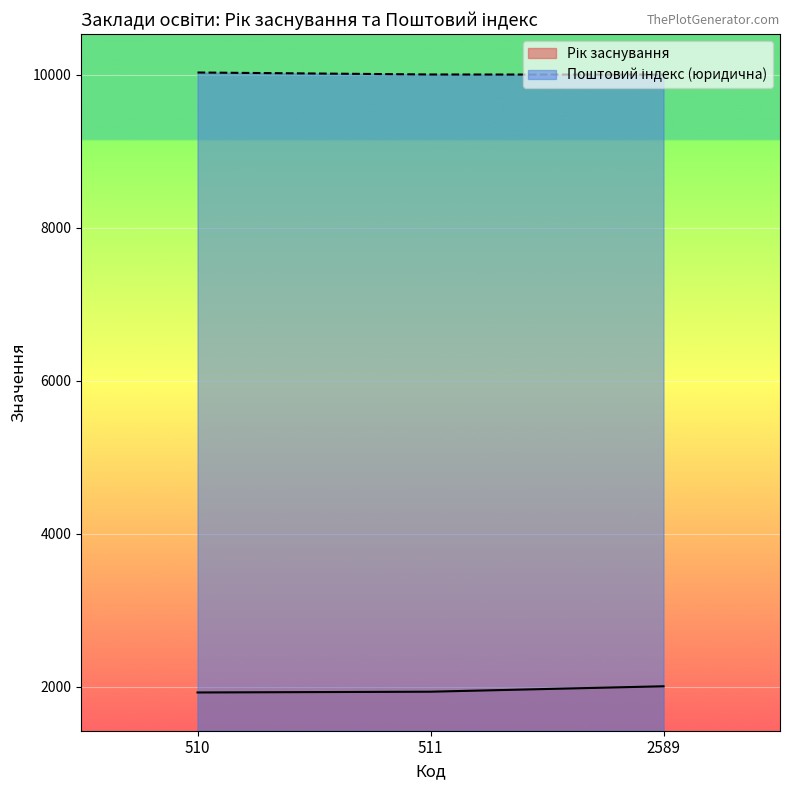

The Поштовий індекс (юридична) series shows 10031 at 510. True or false?

True